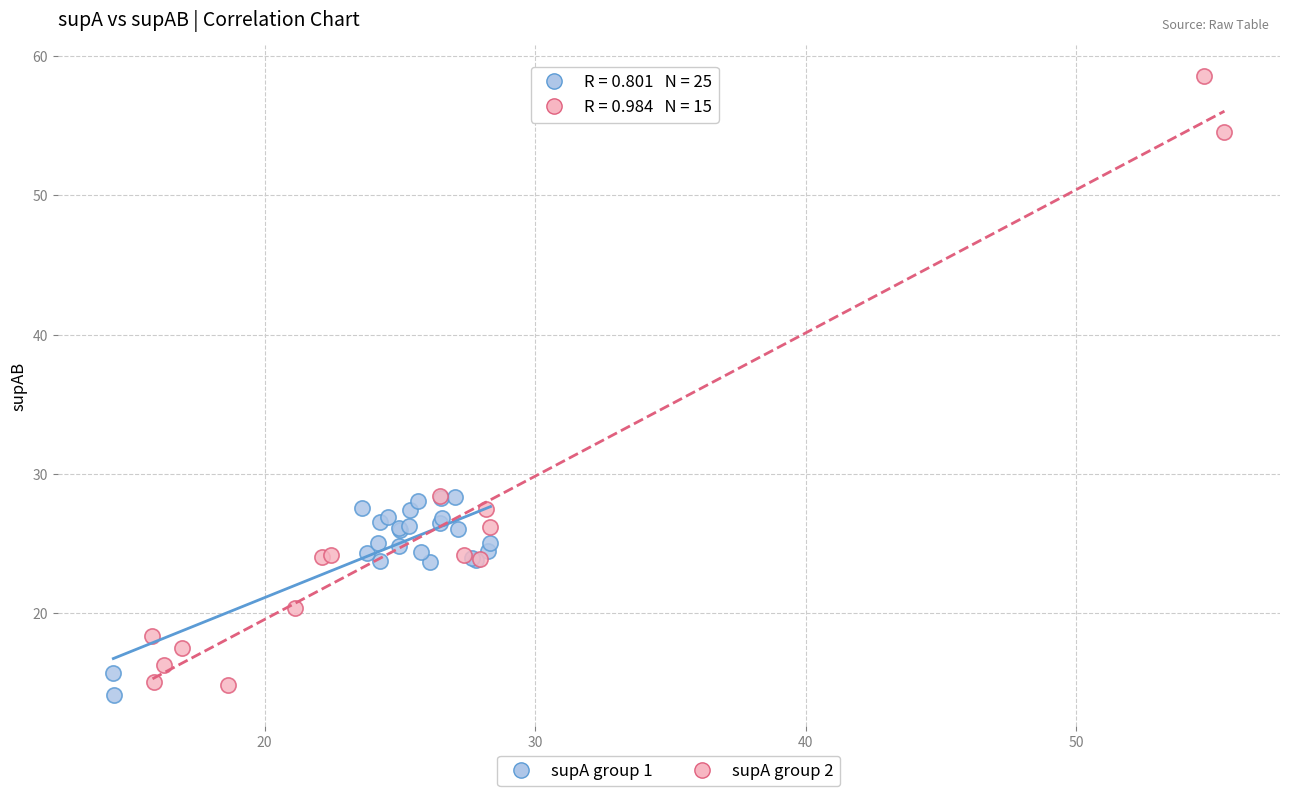

Which series contains the highest Y value?

supA group 2